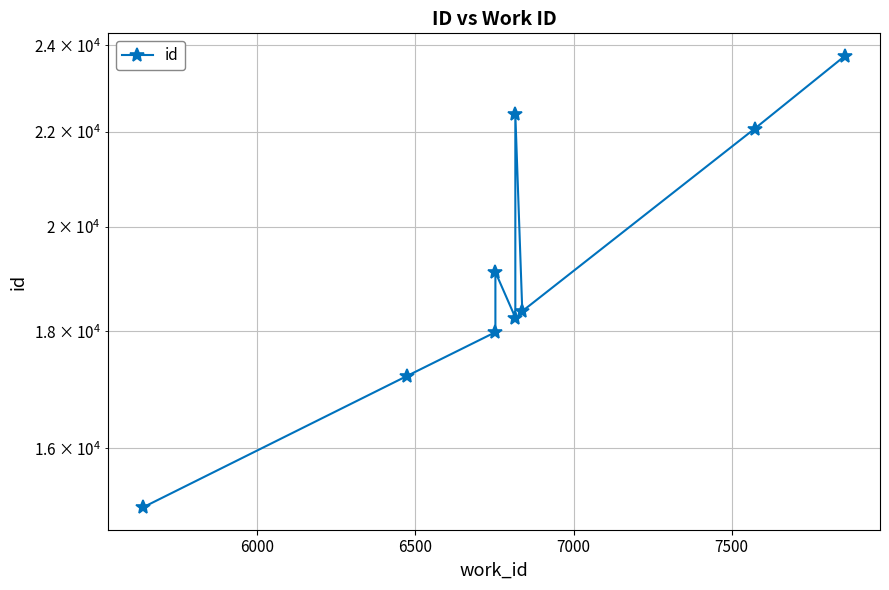

What is the difference between the second highest and second lowest values?

5187